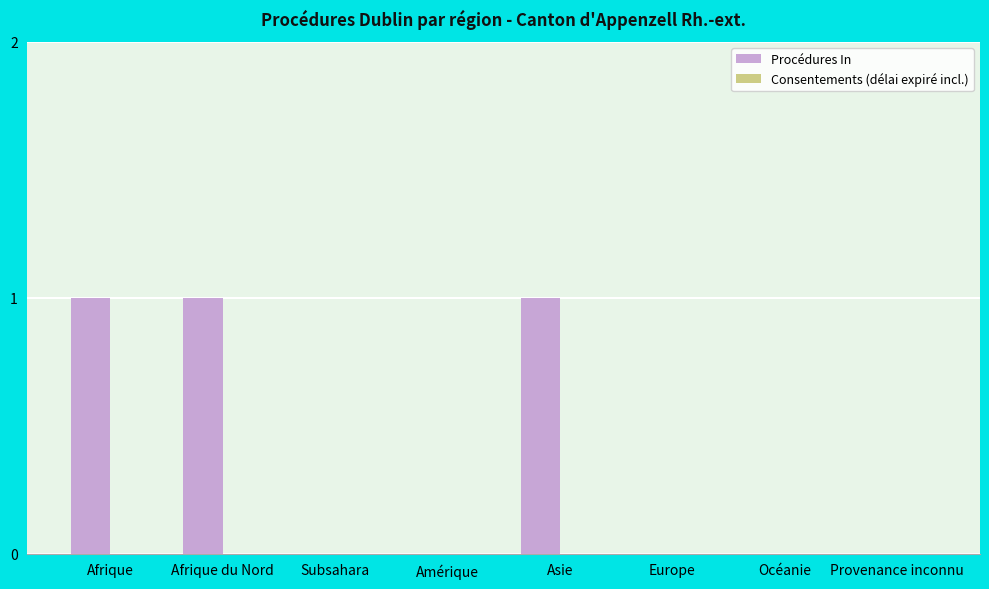

What is the greatest value displayed?

1